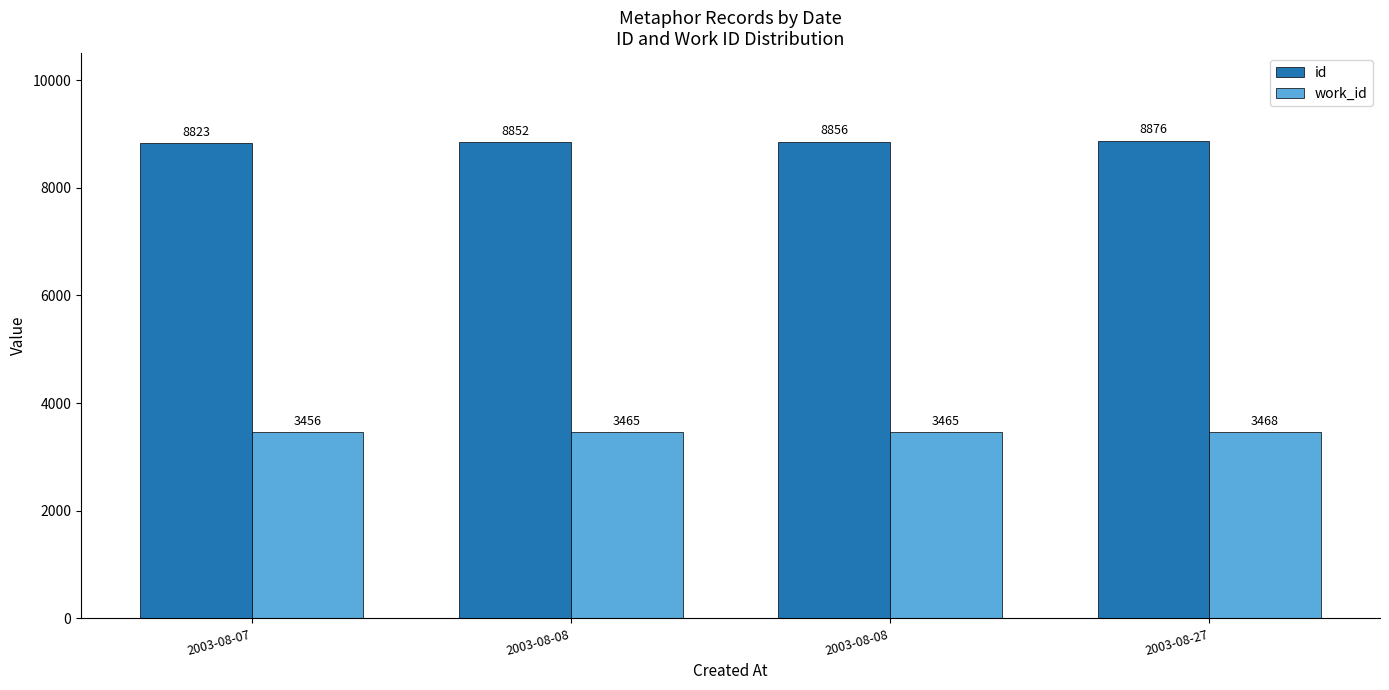

Rank the series by their maximum value, from highest to lowest.

id, work_id